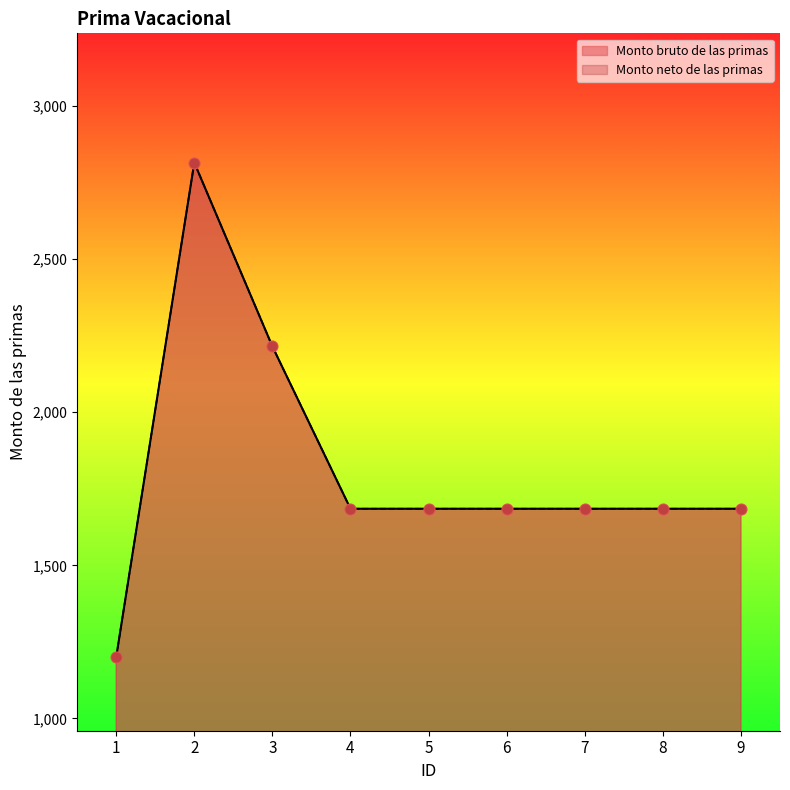

What are all the series names shown in the legend?

Monto bruto de las primas, Monto neto de las primas